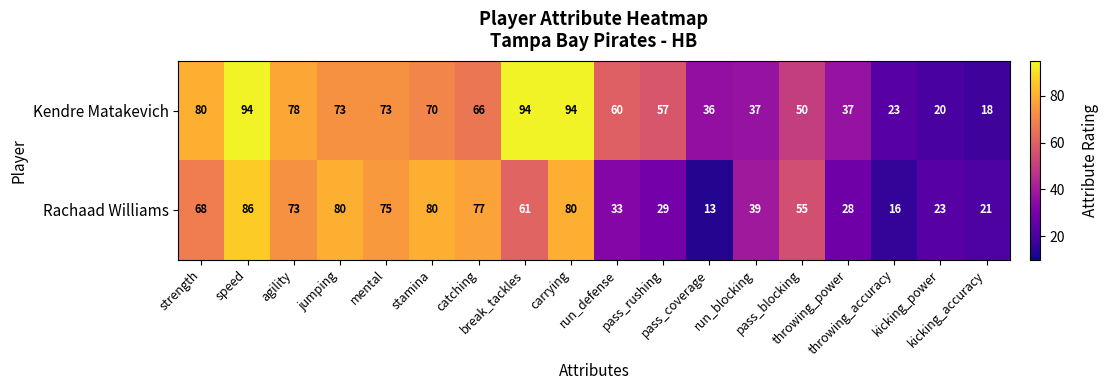

What is the difference between the maximum and minimum values in the Kendre Matakevich series?

76